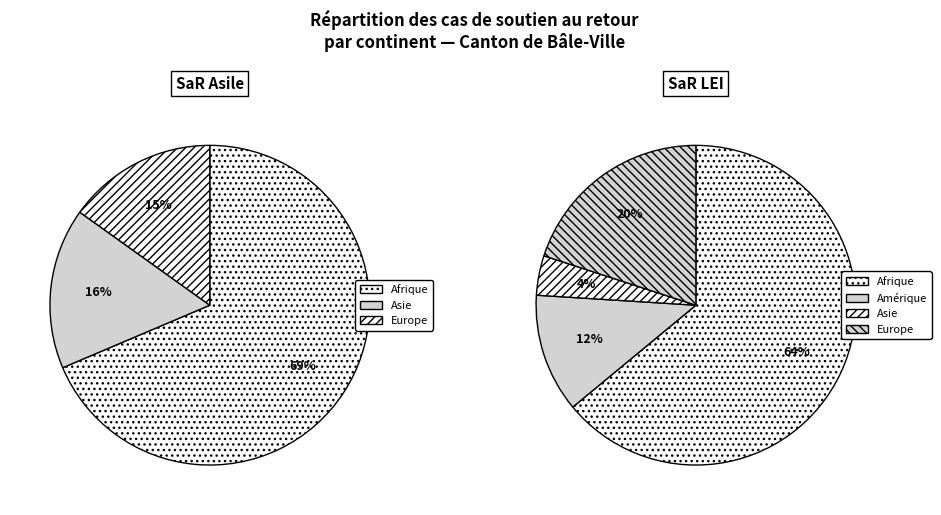

Between Afrique and Océanie, which is larger?

Afrique